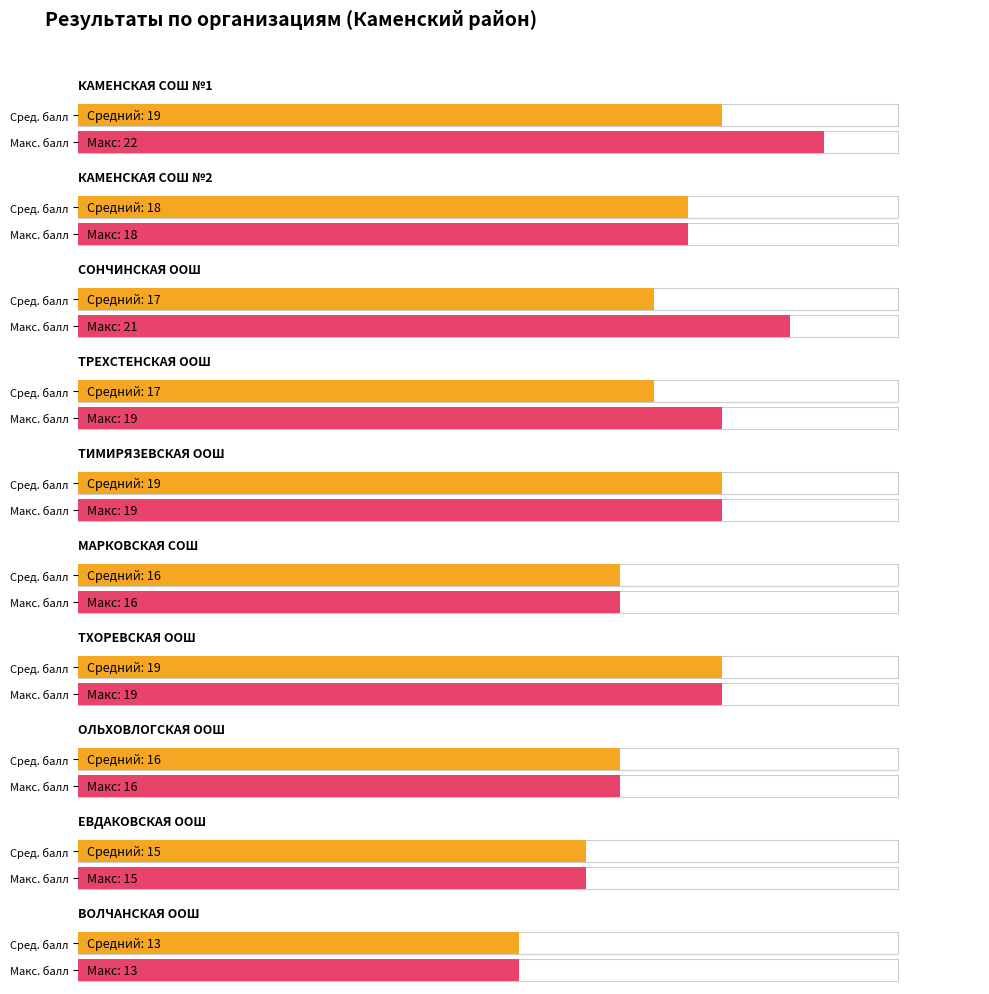

What is the difference between the maximum and minimum values in the Средний балл series?

6